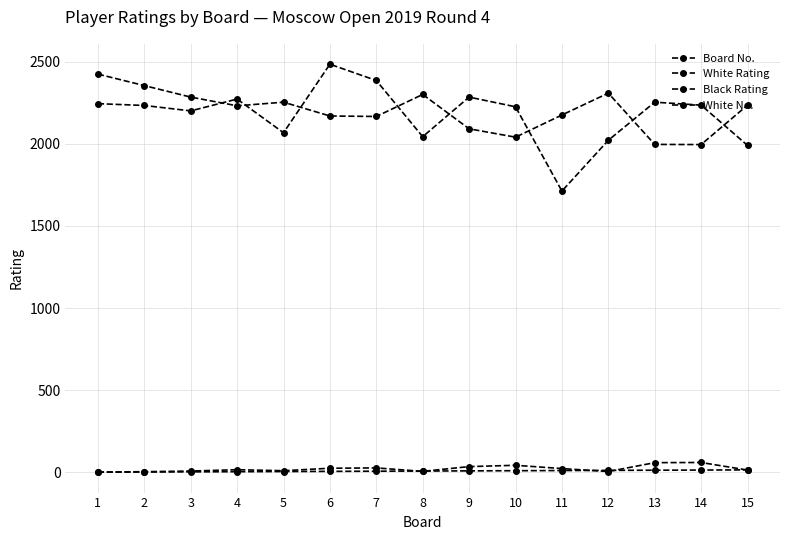

Count the number of categories in the chart.

15